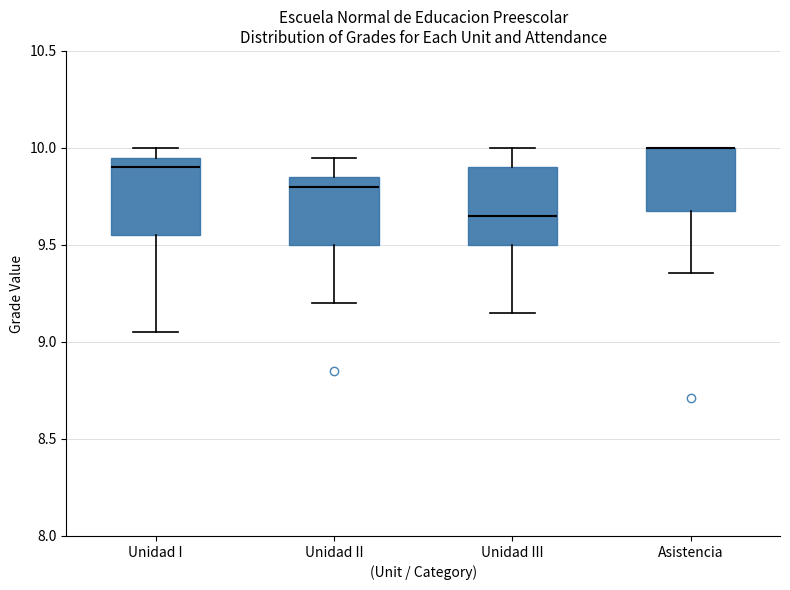

Reading left to right, transcribe this box plot: for each box, give where its median line is, the range the box spans, and where its two whiskers end, as read against the y-axis. The values are not printed on the chart, so give them approximately, as read against the axis.

Unidad I: median 9.90, box 9.55 to 9.95, whiskers 9.05 to 10.00
Unidad II: median 9.80, box 9.50 to 9.85, whiskers 9.20 to 9.95
Unidad III: median 9.65, box 9.50 to 9.90, whiskers 9.15 to 10.00
Asistencia: median 10.00 (drawn on the box's upper edge), box 9.70 to 10.00, whiskers 9.35 to 10.00